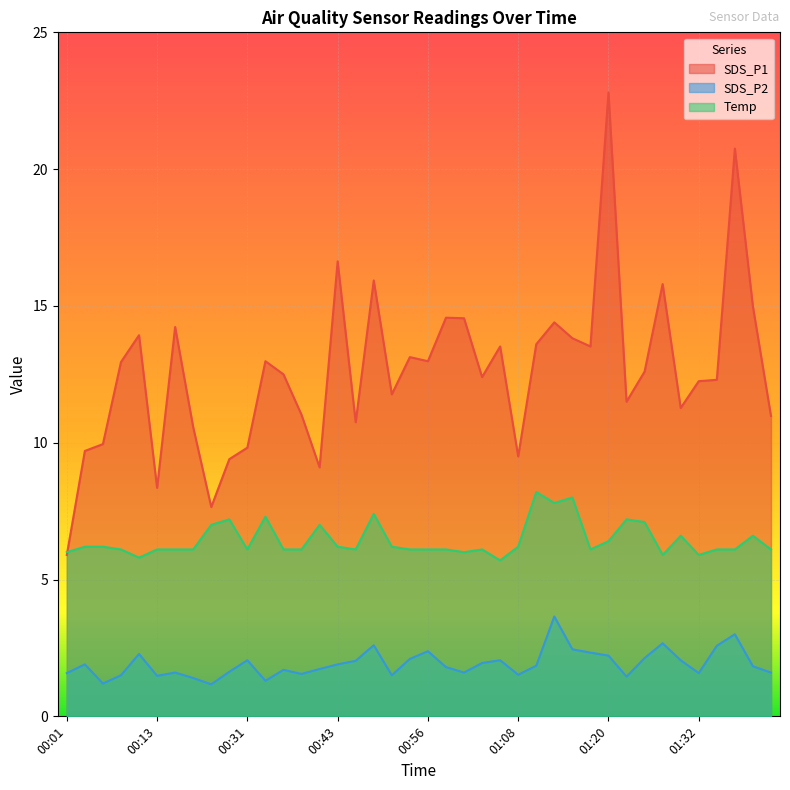

Read the SDS_P1 value at 01:20.

22.8